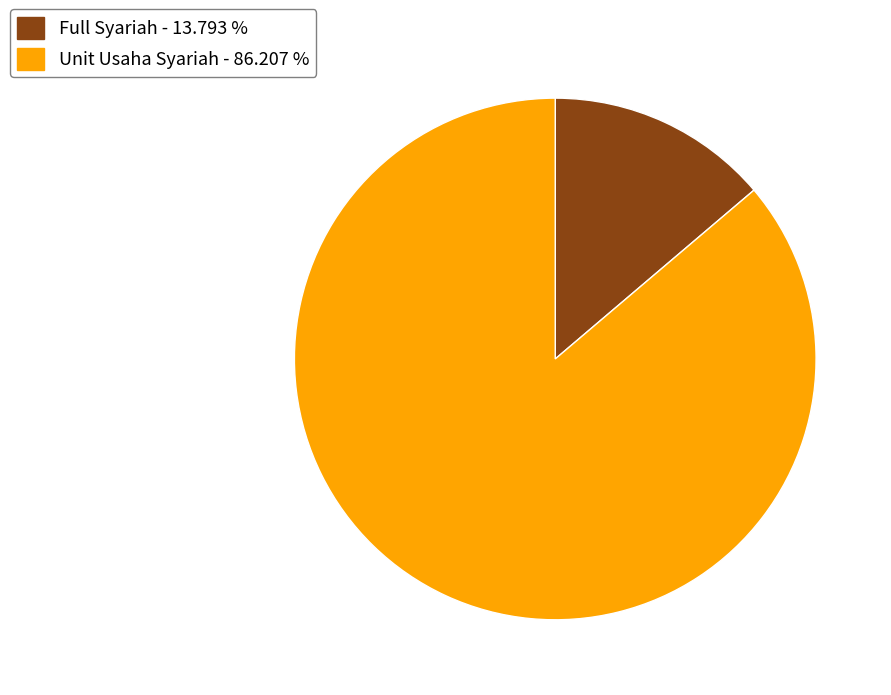

Is the sum of Full Syariah - 13.793 % and Unit Usaha Syariah - 86.207 % greater than half?

Yes